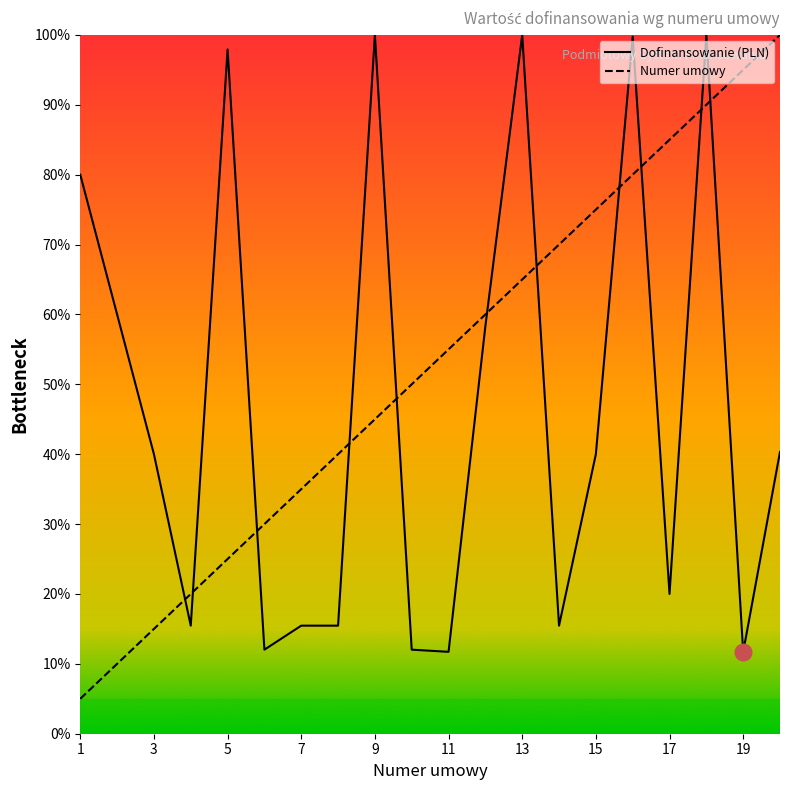

At how many categories does at least one series exceed 58?

13